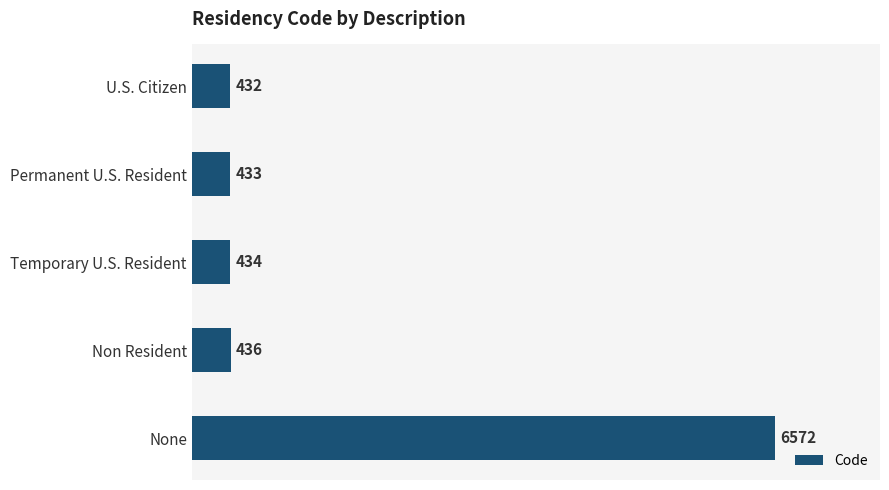

How many series are shown in this chart?

1